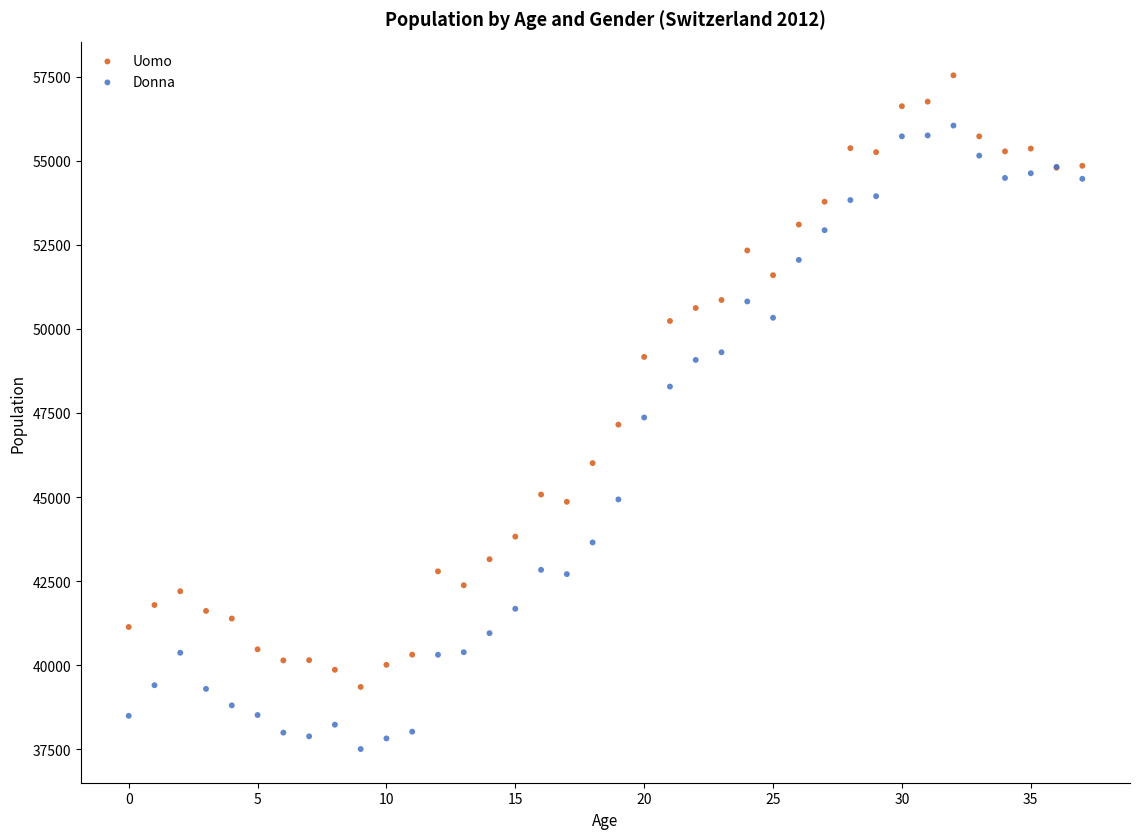

Which series reaches the maximum Y coordinate?

Uomo